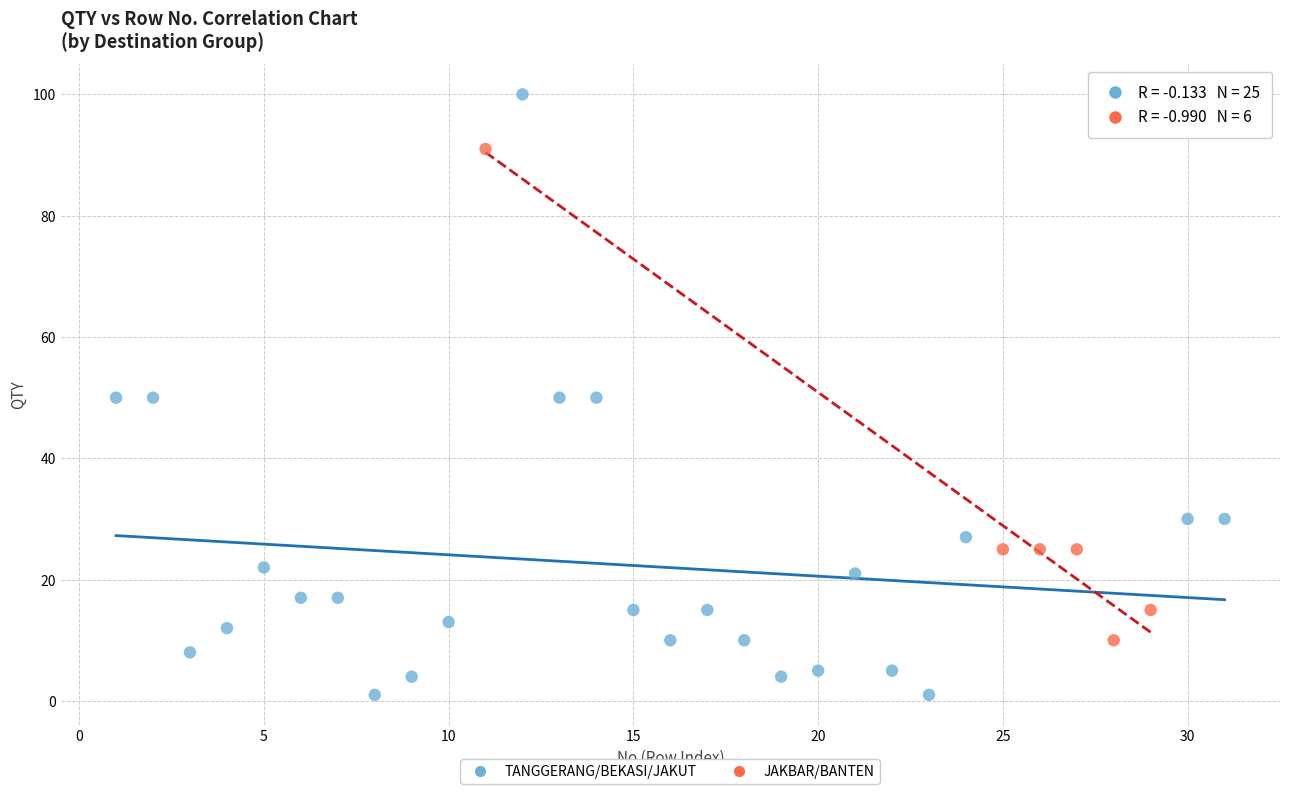

Which series contains the lowest Y value?

TANGGERANG/BEKASI/JAKUT